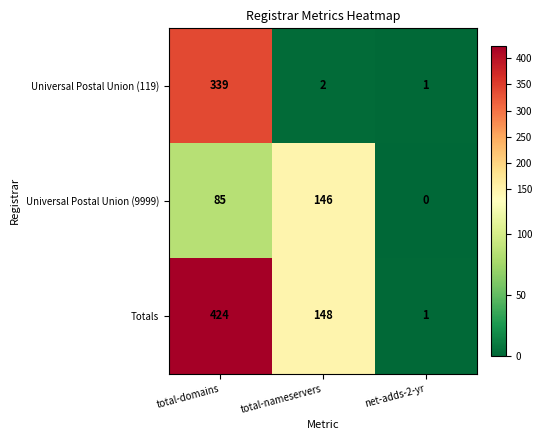

True or false: Universal Postal Union (119) has a value of 3 at total-nameservers.

False